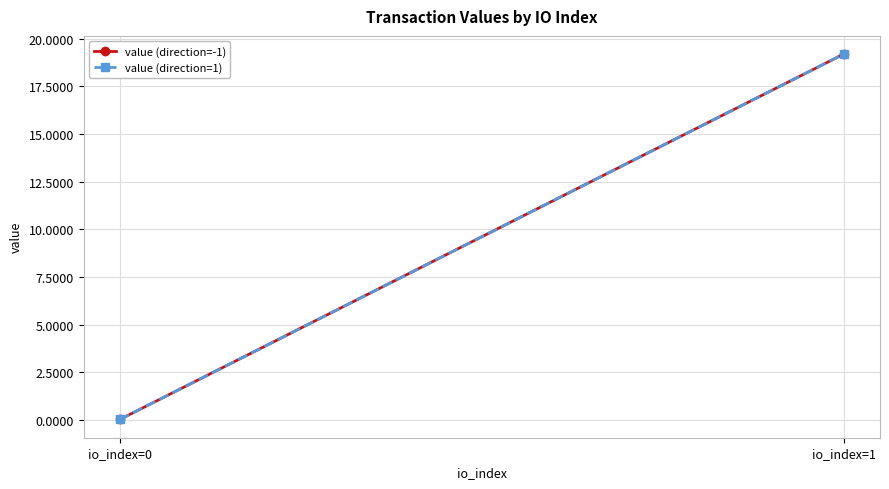

Which series has the largest total across all categories?

value (direction=-1)